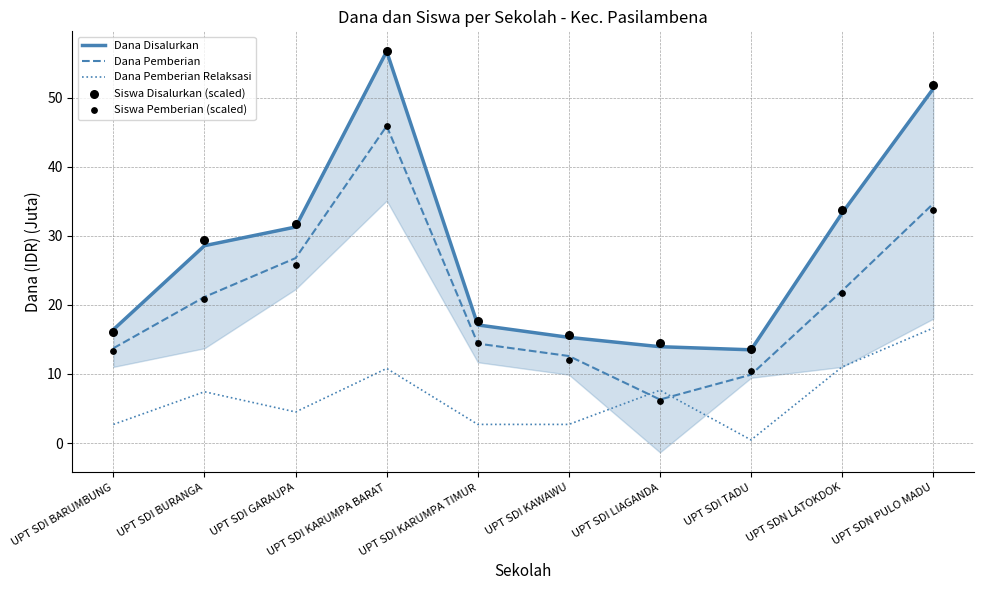

What are all the series names shown in the legend?

Dana Disalurkan, Dana Pemberian, Dana Pemberian Relaksasi, Siswa Disalurkan (scaled), Siswa Pemberian (scaled)